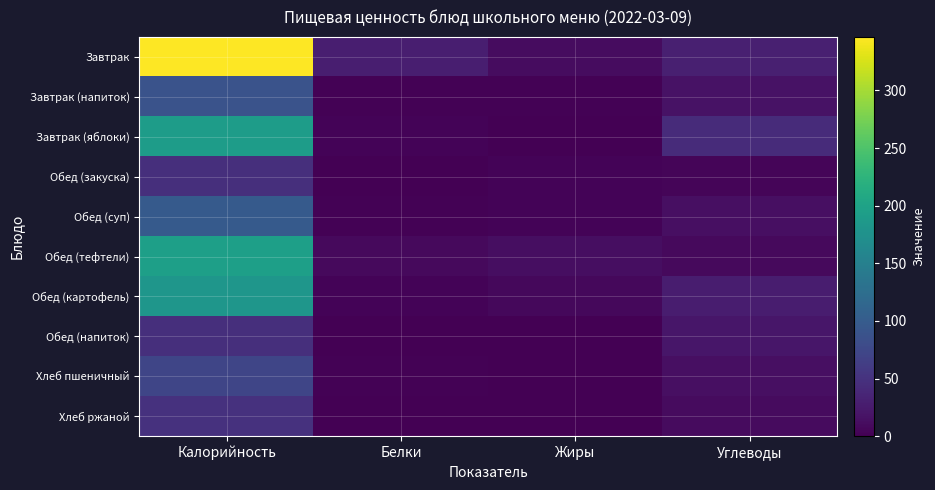

What is the spread (max minus min) of values at Углеводы?

37.4